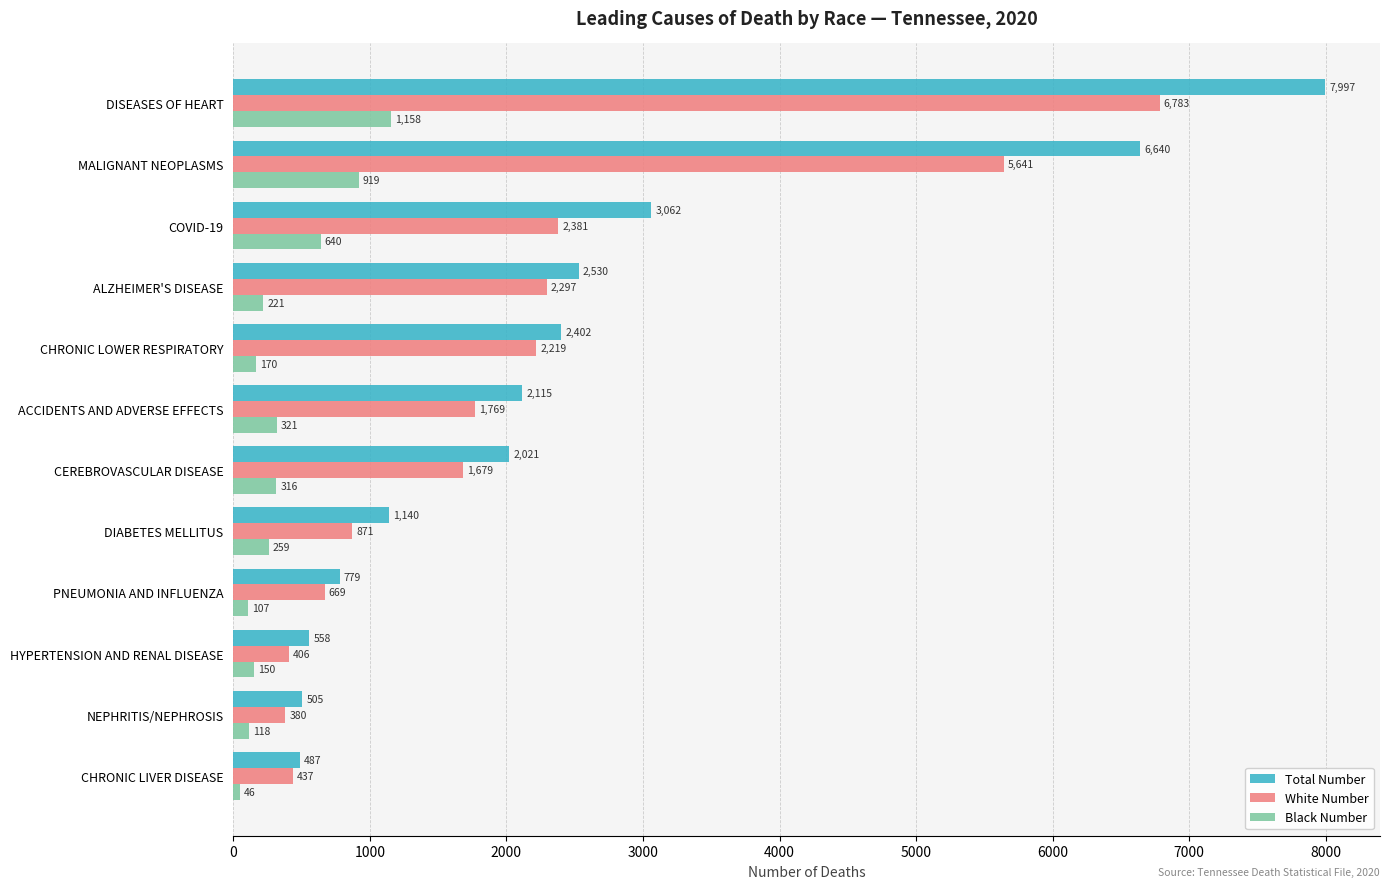

At how many categories does at least one series exceed 3007?

3